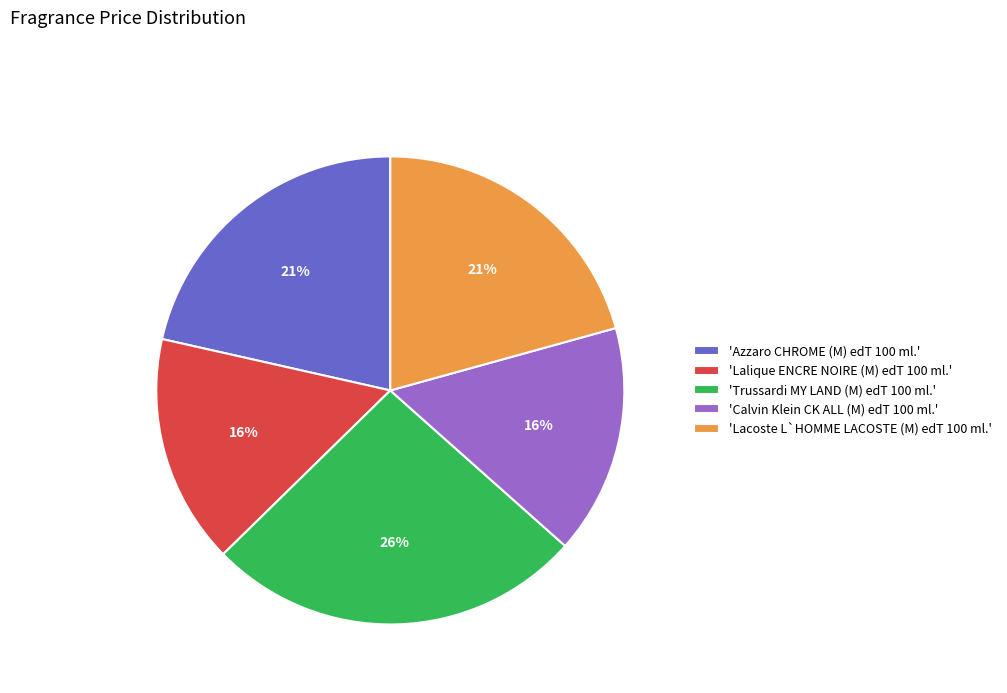

Is 'Azzaro CHROME (M) edT 100 ml.' the majority of the pie?

No